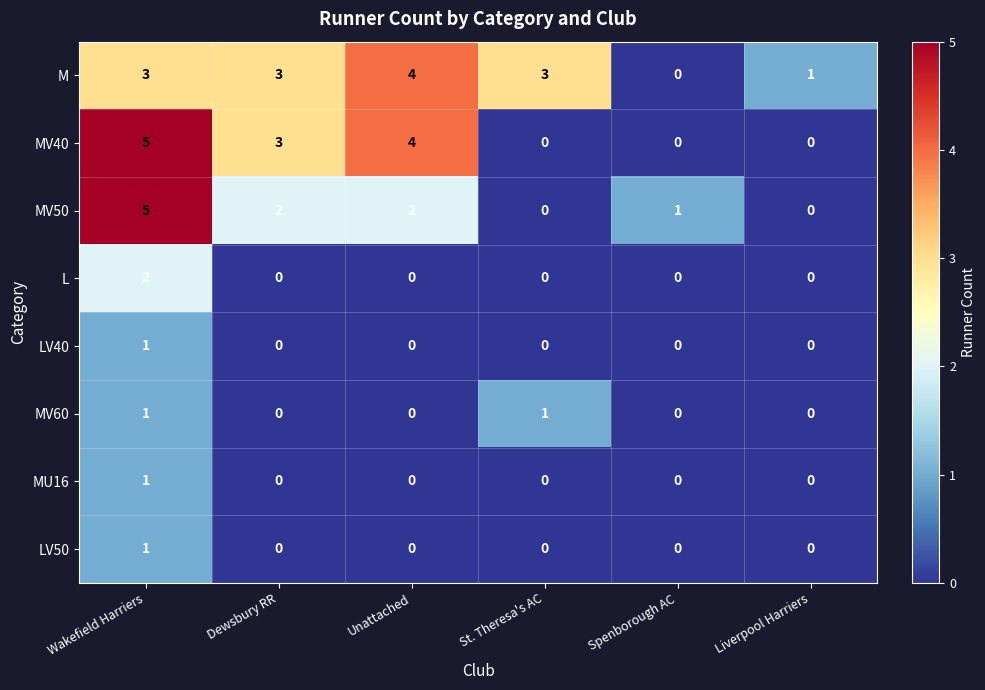

What is the greatest value displayed?

5